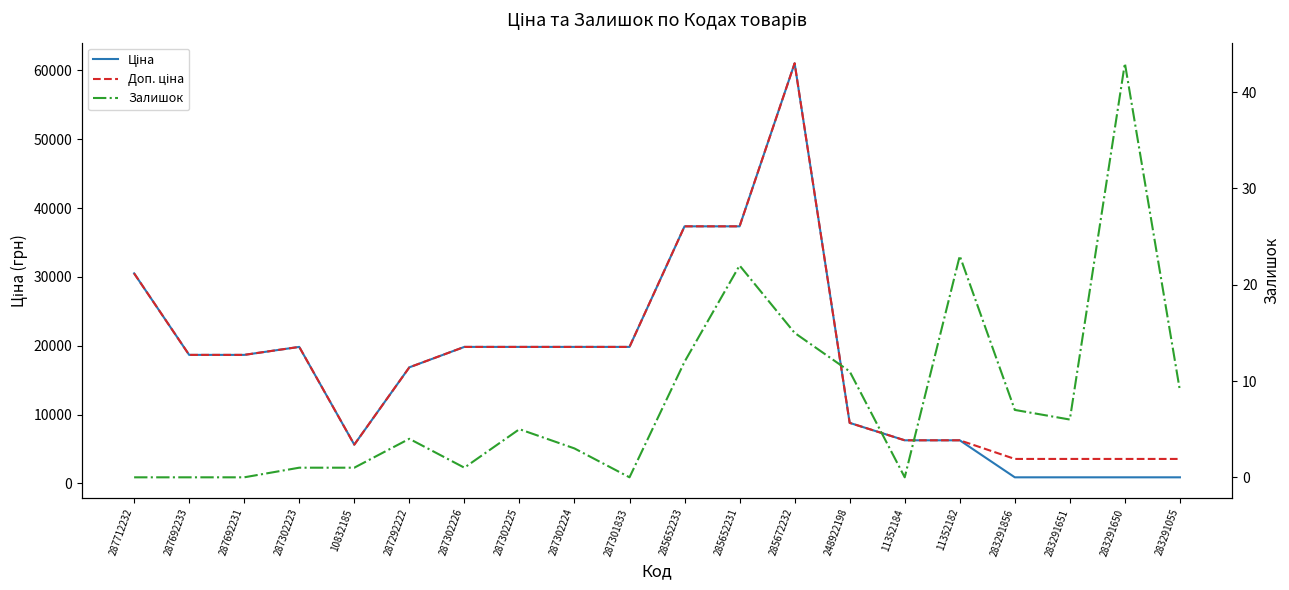

What is the sum of all Залишок values?

163.0